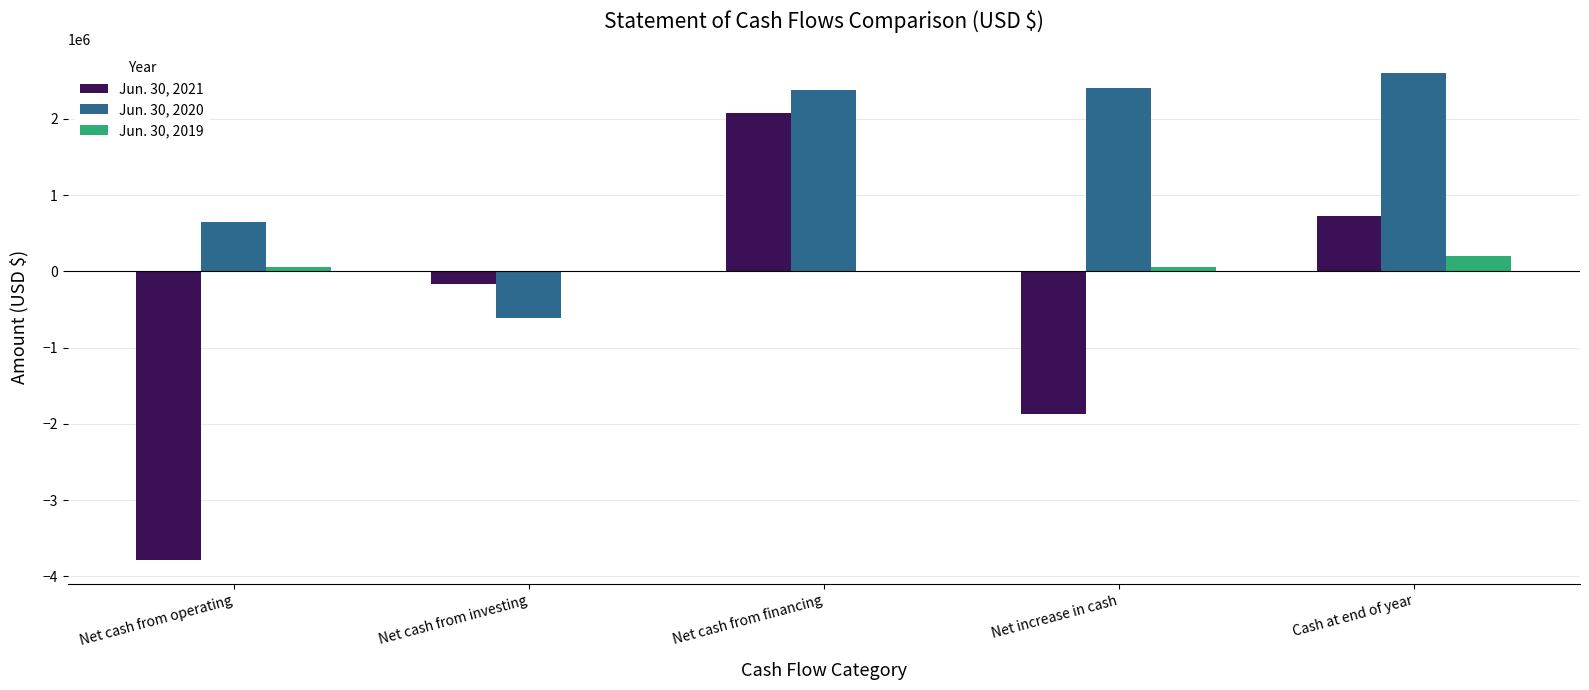

Which series has the largest total across all categories?

Jun. 30, 2020